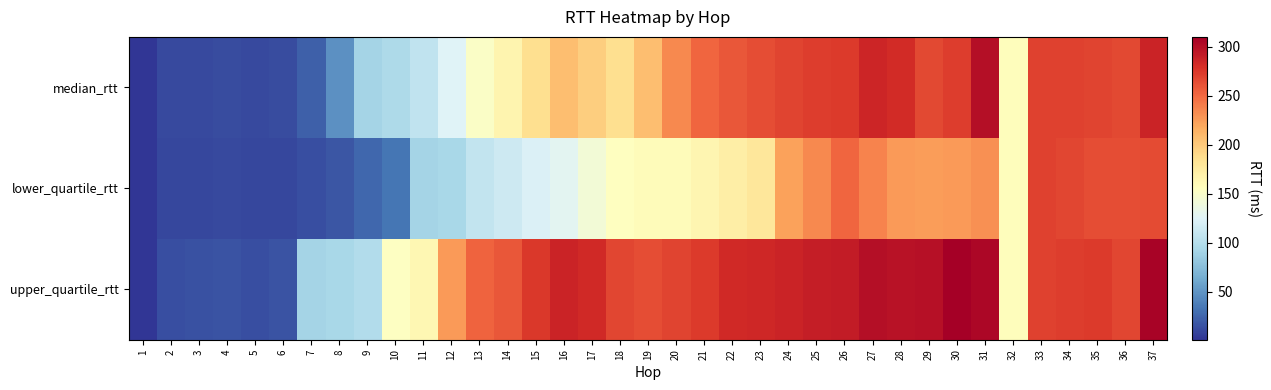

How many categories are shown in the chart?

37